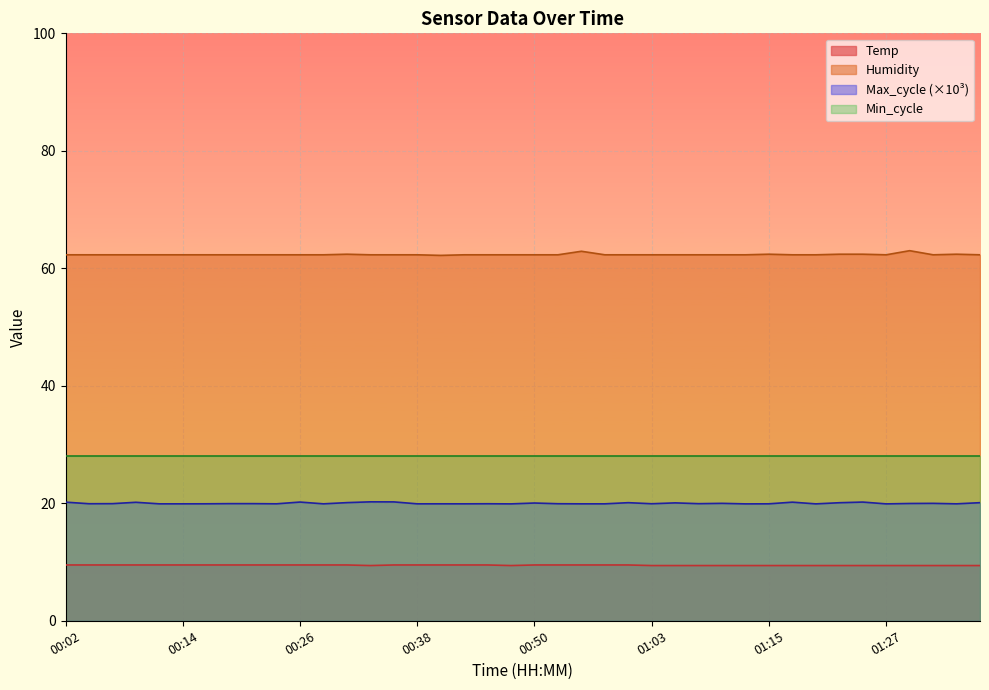

Does the chart display data point markers on the line(s)?

No